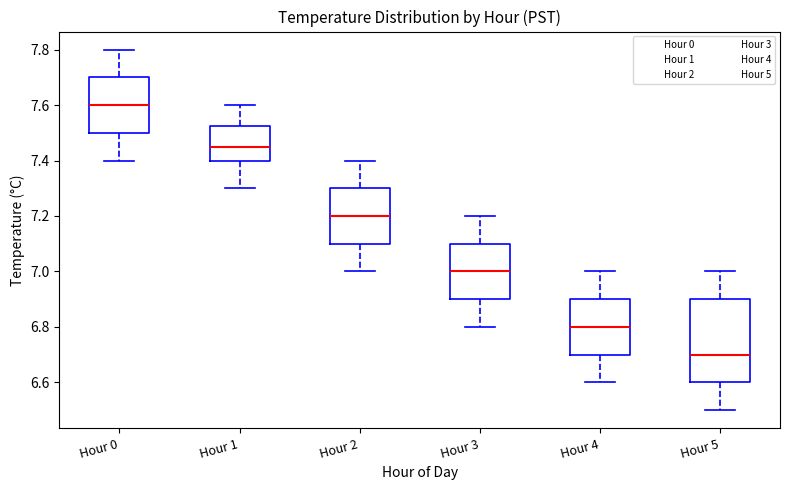

Where is the upper edge of the box for Hour 5 on the y-axis? The values are not printed on the chart, so give them approximately, as read against the axis.

6.90